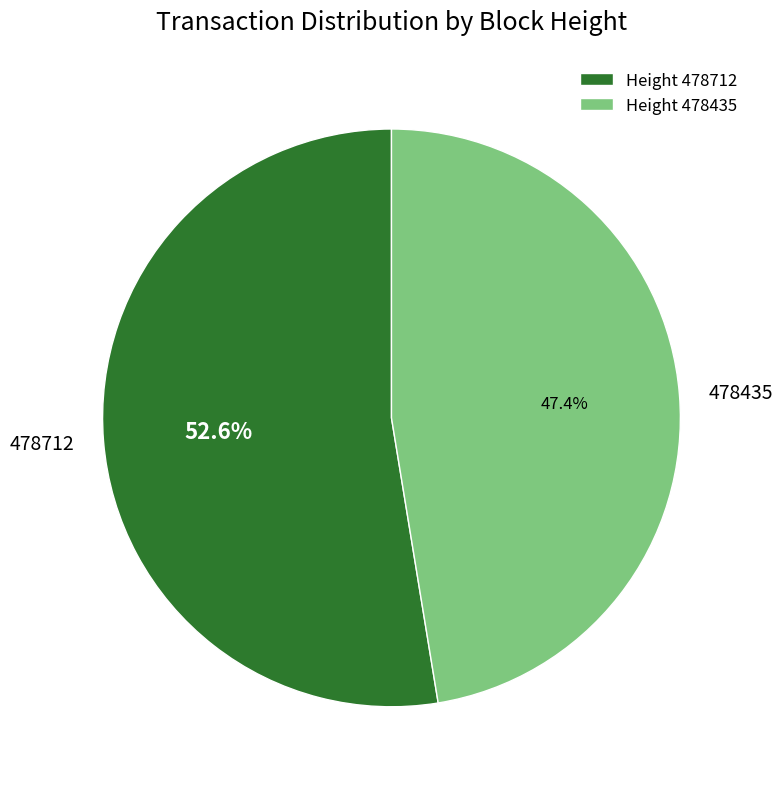

Which has a higher value, 478435 or 478712?

478712